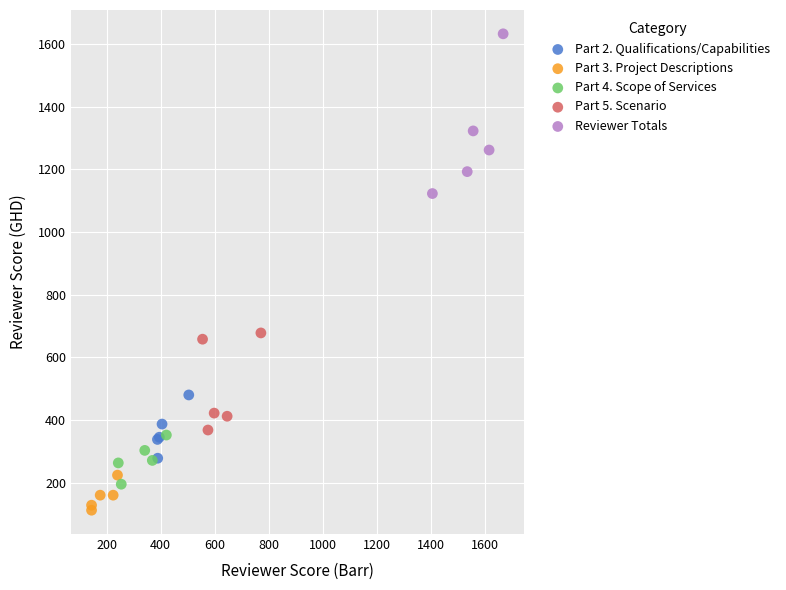

What are all the series names shown in the legend?

Part 2. Qualifications/Capabilities, Part 3. Project Descriptions, Part 4. Scope of Services, Part 5. Scenario, Reviewer Totals